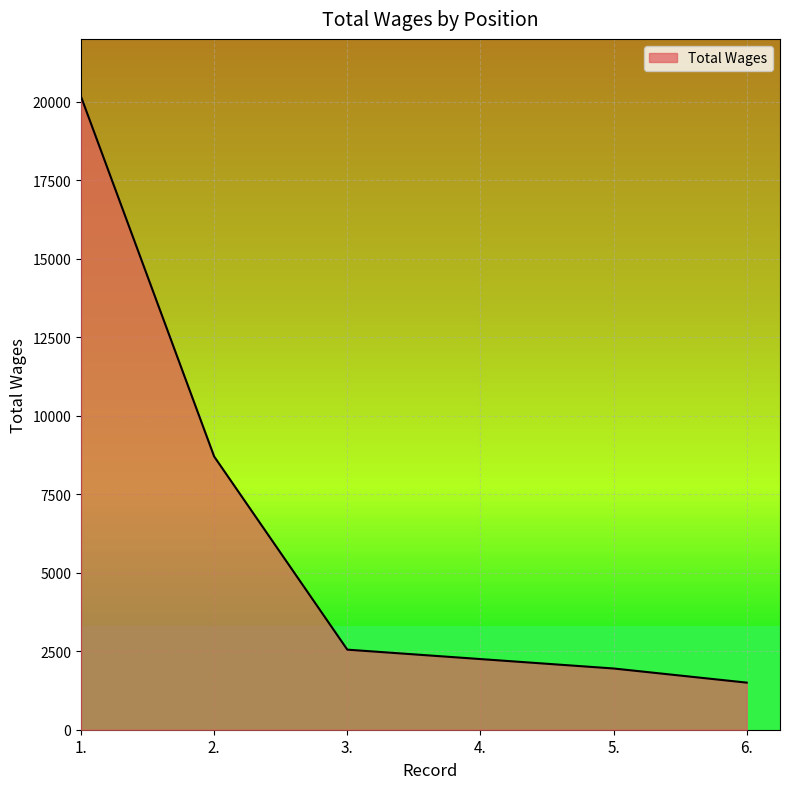

Which has a higher value, 3. or 4.?

3.